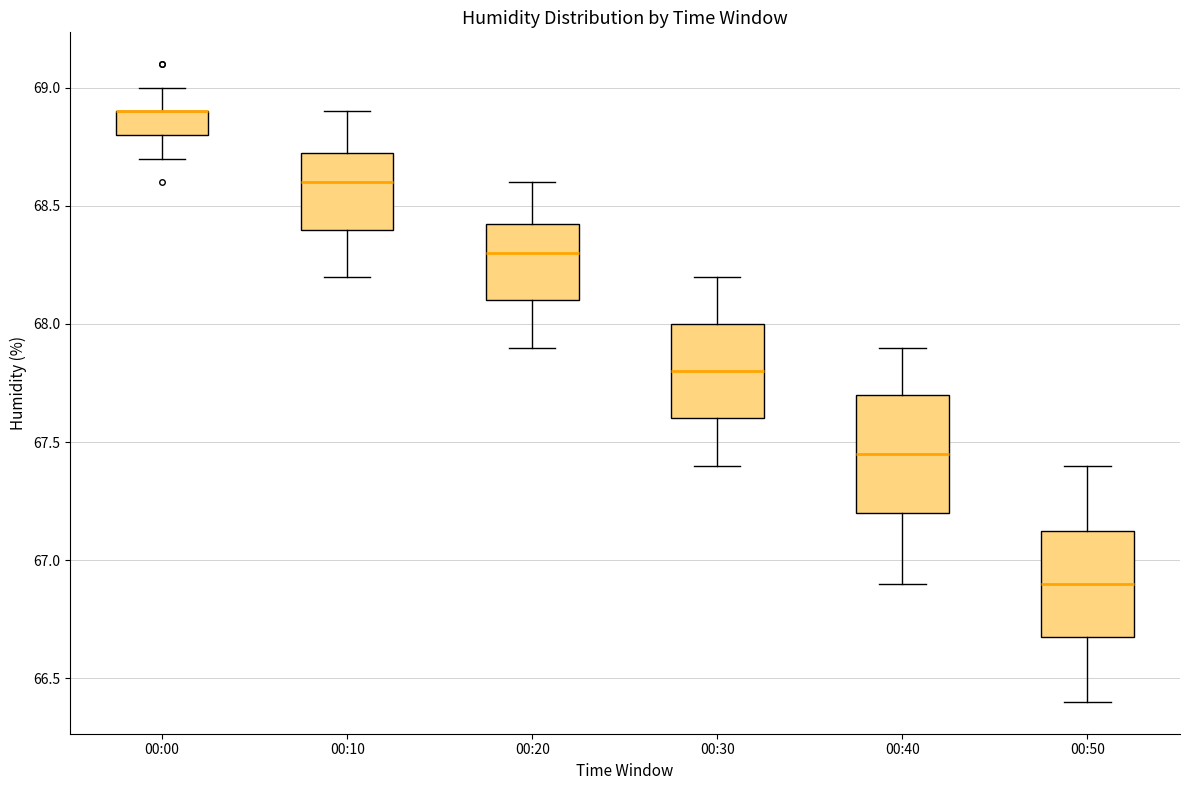

Reading left to right, transcribe this box plot: for each box, give where its median line is, the range the box spans, and where its two whiskers end, as read against the y-axis. The values are not printed on the chart, so give them approximately, as read against the axis.

00:00: median 68.90 (drawn on the box's upper edge), box 68.80 to 68.90, whiskers 68.70 to 69.00
00:10: median 68.60, box 68.40 to 68.75, whiskers 68.20 to 68.90
00:20: median 68.30, box 68.10 to 68.45, whiskers 67.90 to 68.60
00:30: median 67.80, box 67.60 to 68.00, whiskers 67.40 to 68.20
00:40: median 67.45, box 67.20 to 67.70, whiskers 66.90 to 67.90
00:50: median 66.90, box 66.70 to 67.15, whiskers 66.40 to 67.40